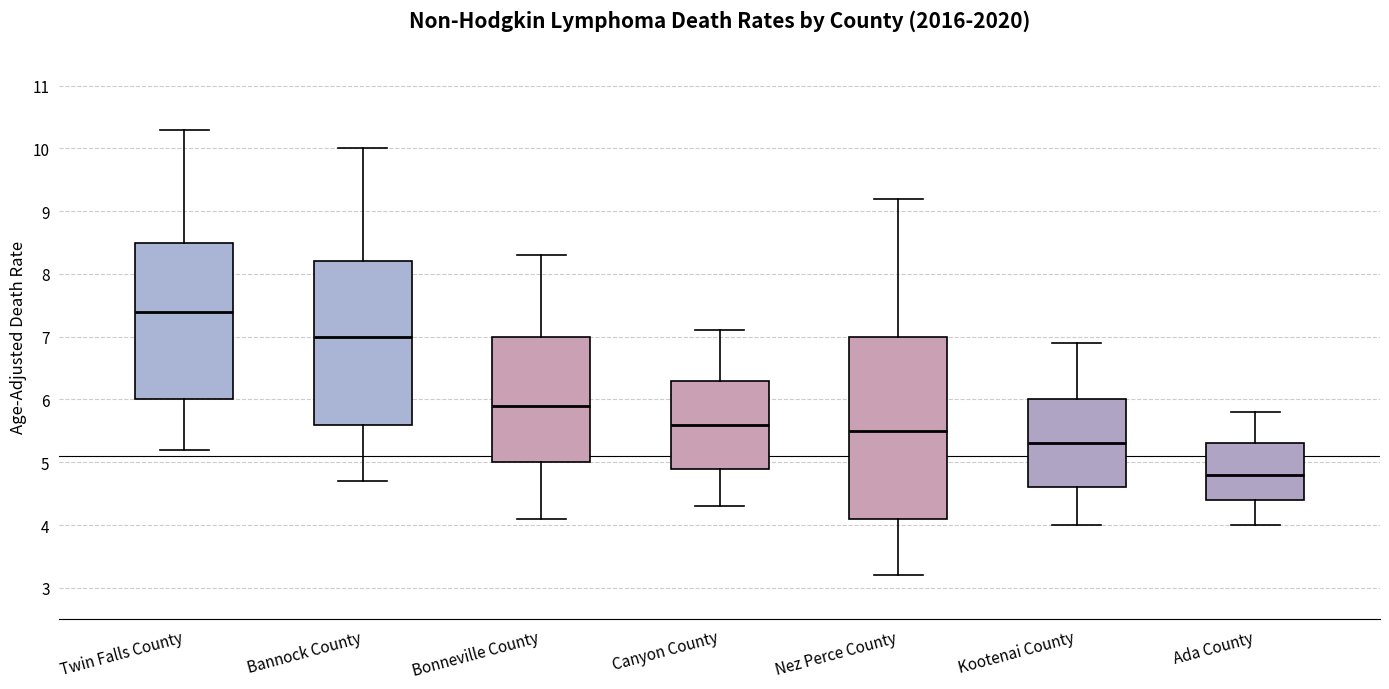

Comparing the boxes themselves (not the whiskers), which one is the tallest?

Nez Perce County